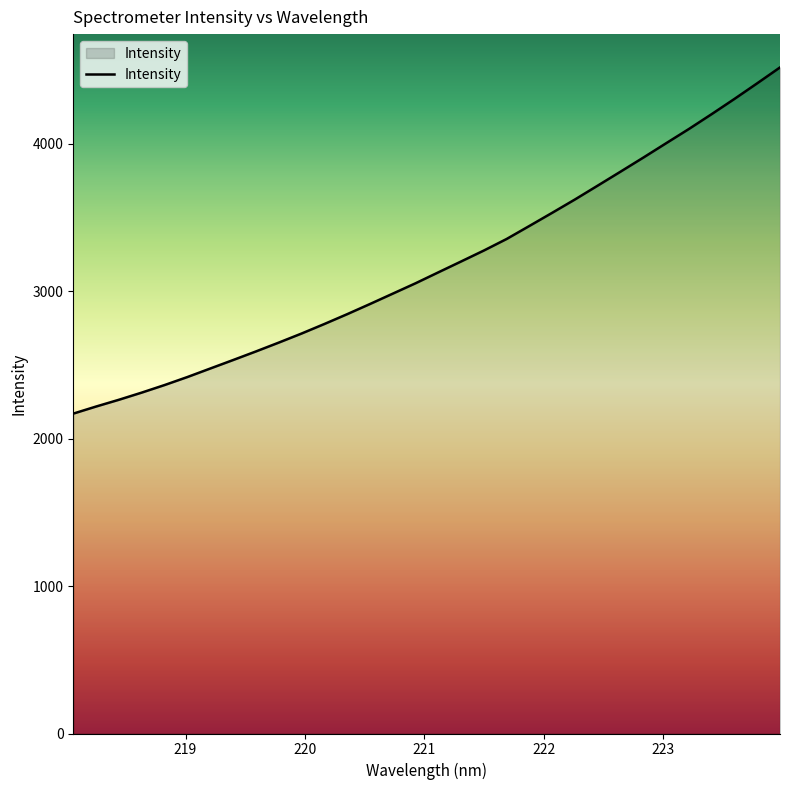

How many series are shown in this chart?

1